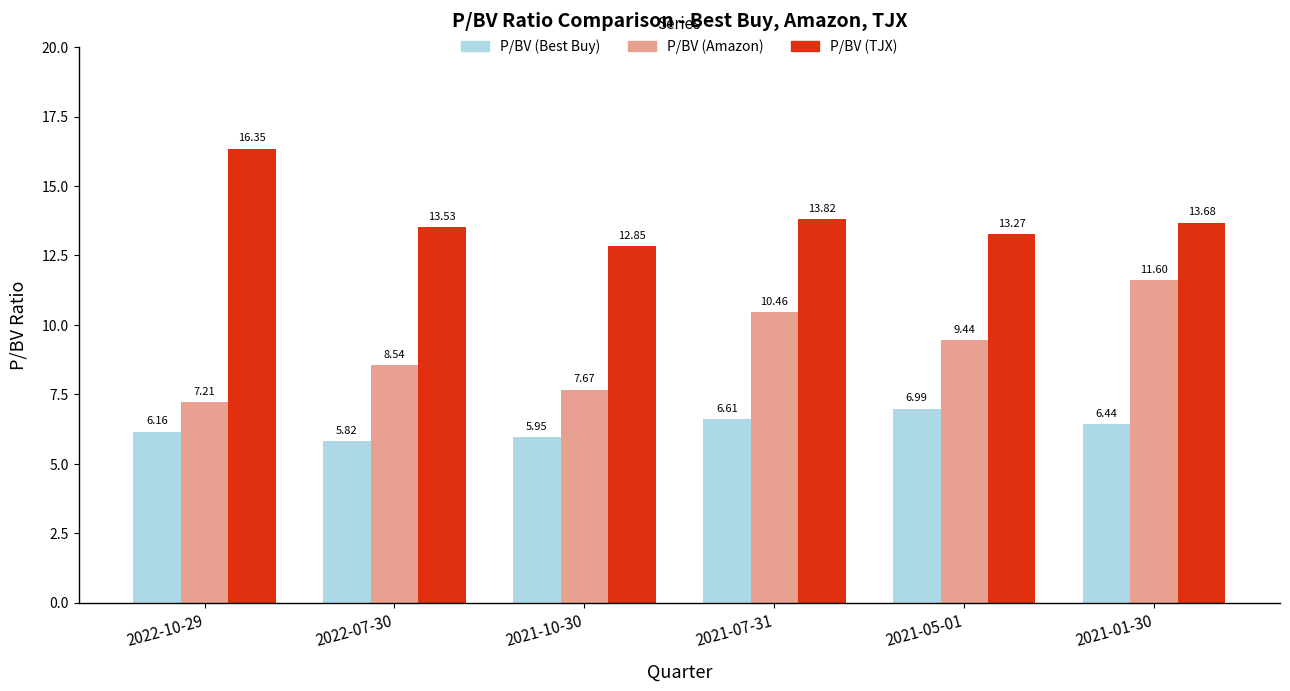

Are the bars horizontal?

No